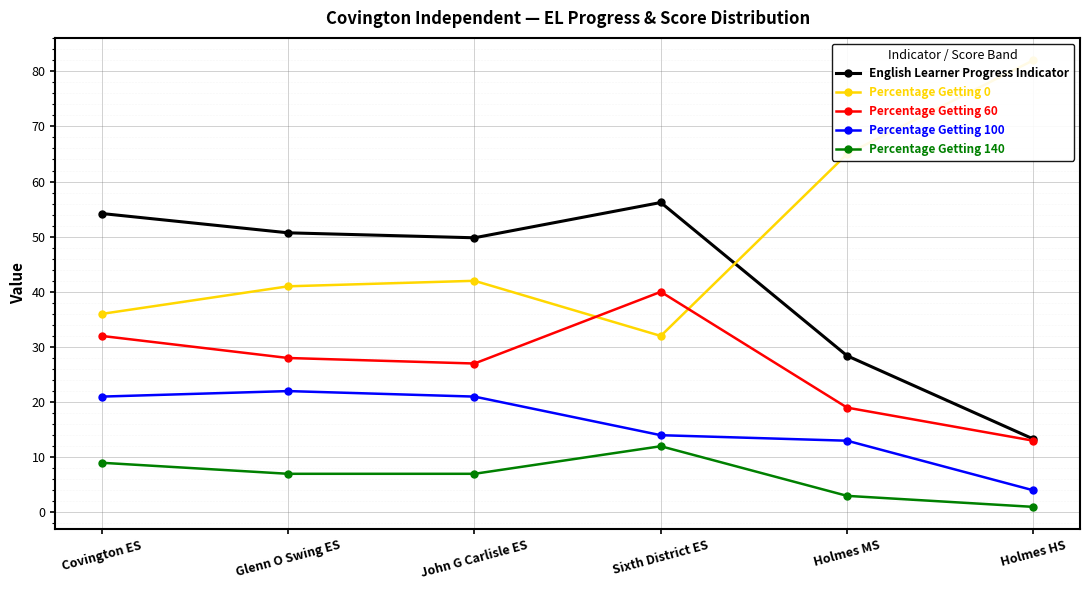

True or false: Percentage Getting 60 and Percentage Getting 100 cross at least once.

False